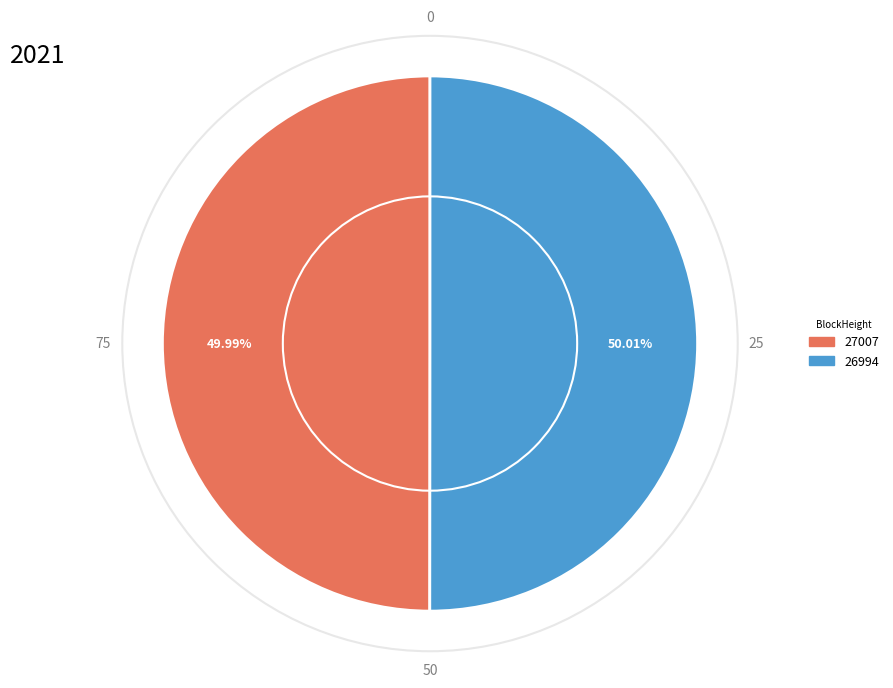

Do 26994 and 27007 together represent more than half of the pie?

Yes